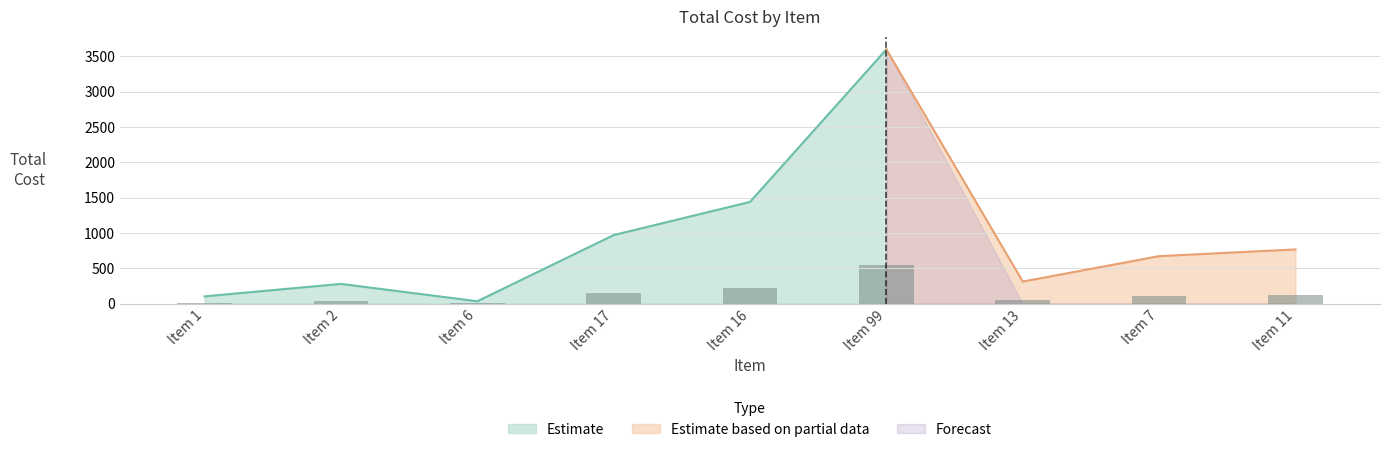

Reading left to right, what are all the values shown in this chart?

Item 1=15.3	Item 2=41.9	Item 6=5.0	Item 17=145.5	Item 16=216.0	Item 99=540.0	Item 13=46.8	Item 7=100.8	Item 11=115.0